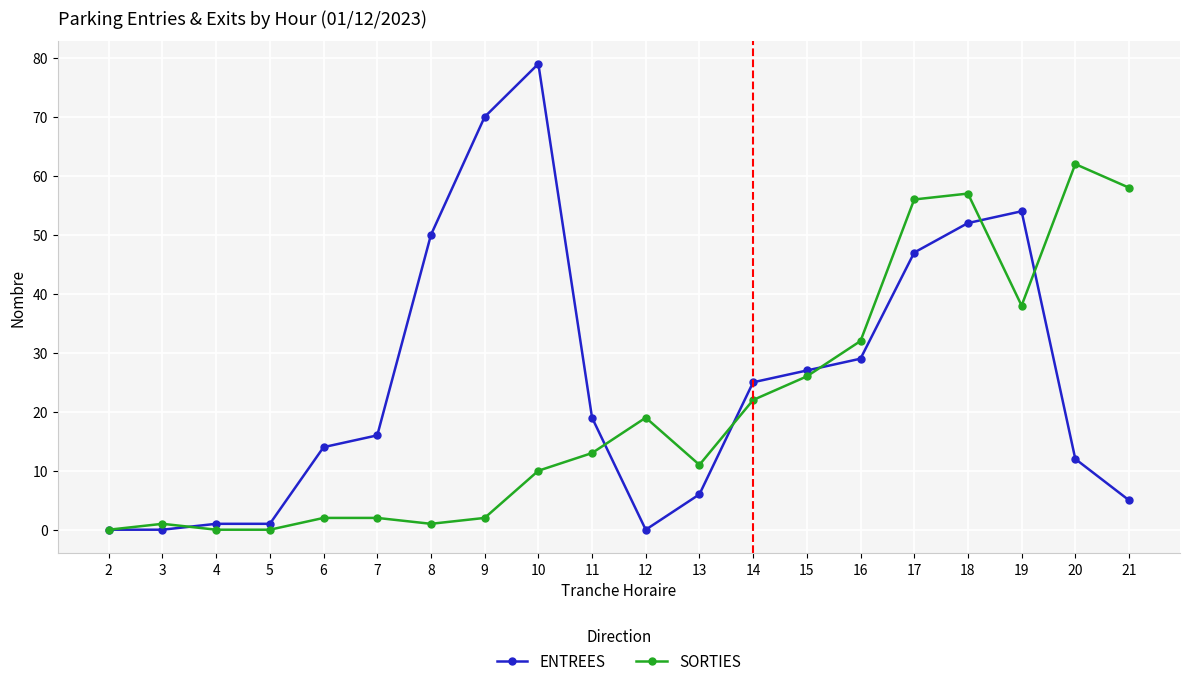

True or false: SORTIES has more than 2 interior local peaks.

True